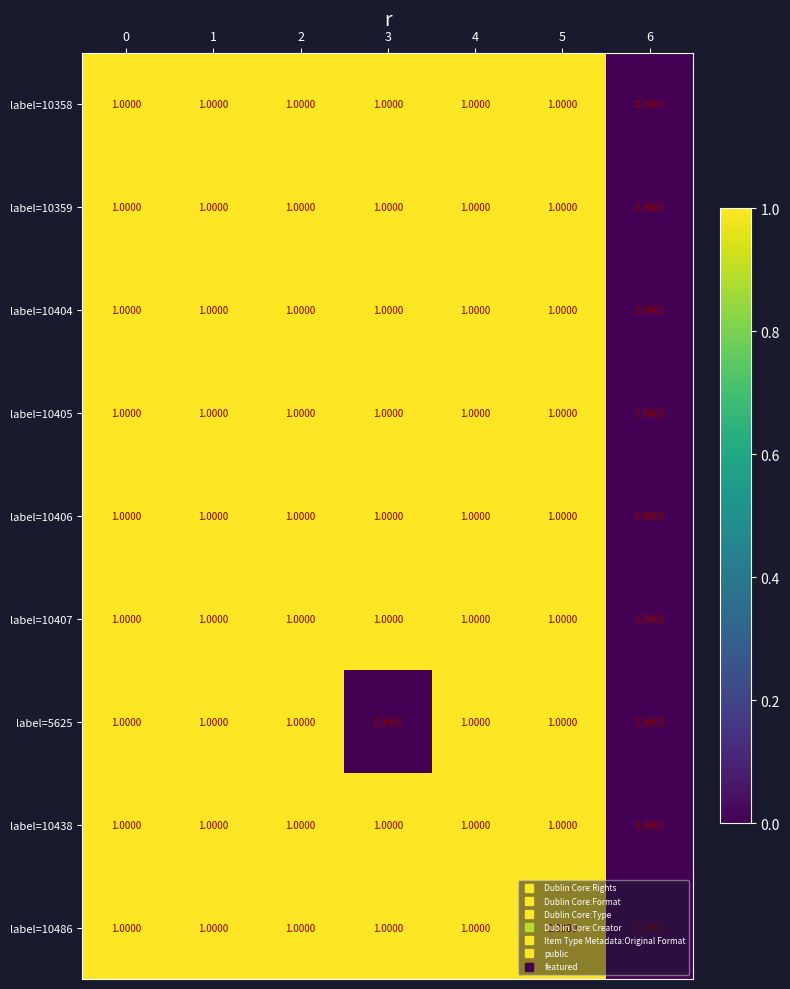

What is the total value across all series at 0?

9